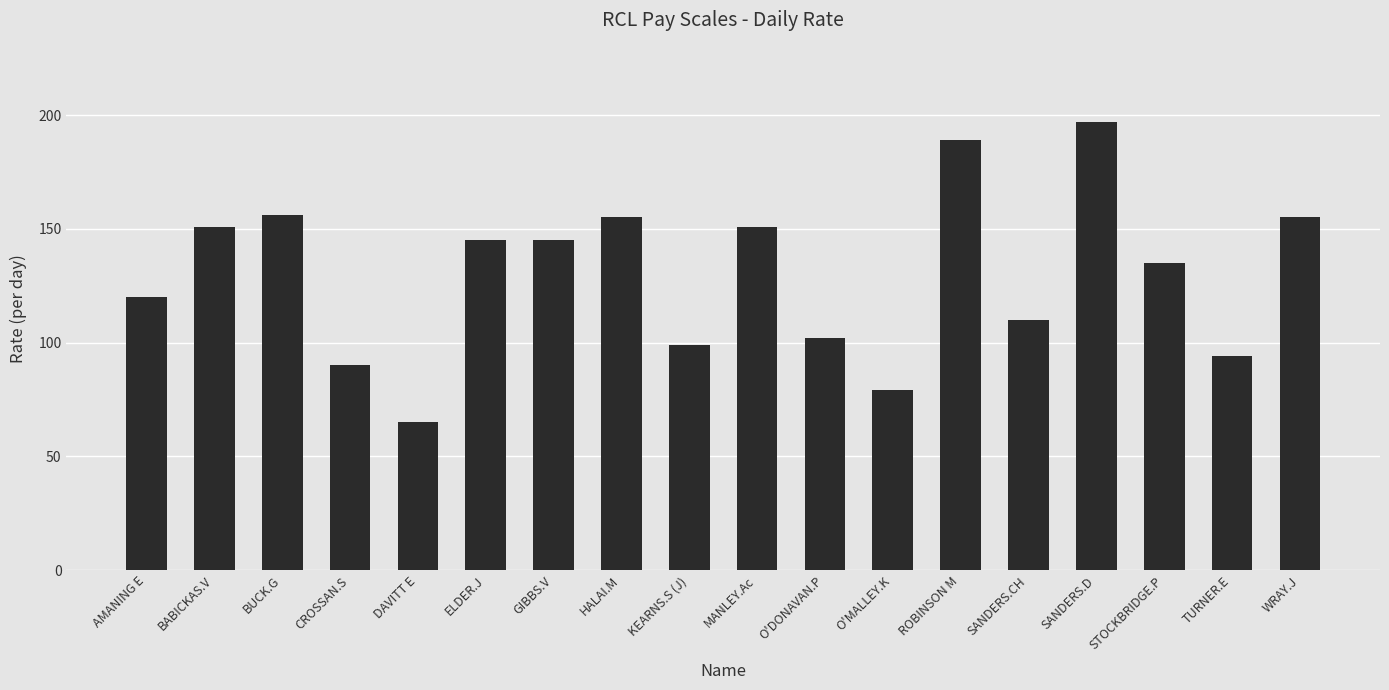

Reading left to right, list all the values displayed in this chart.

120	151	156	90	65	145	145	155	99	151	102	79	189	110	197	135	94	155